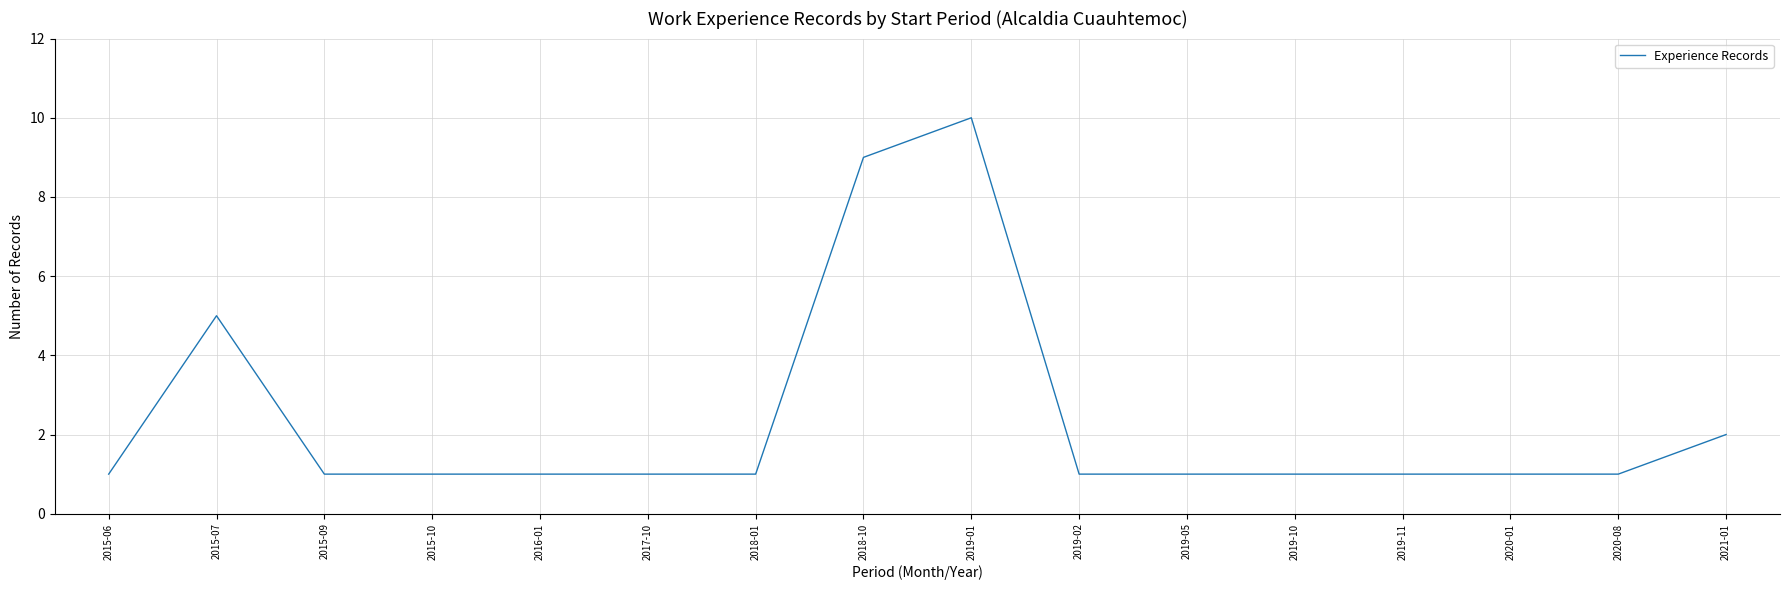

Reading left to right, list all the values displayed in this chart.

1	5	1	1	1	1	1	9	10	1	1	1	1	1	1	2